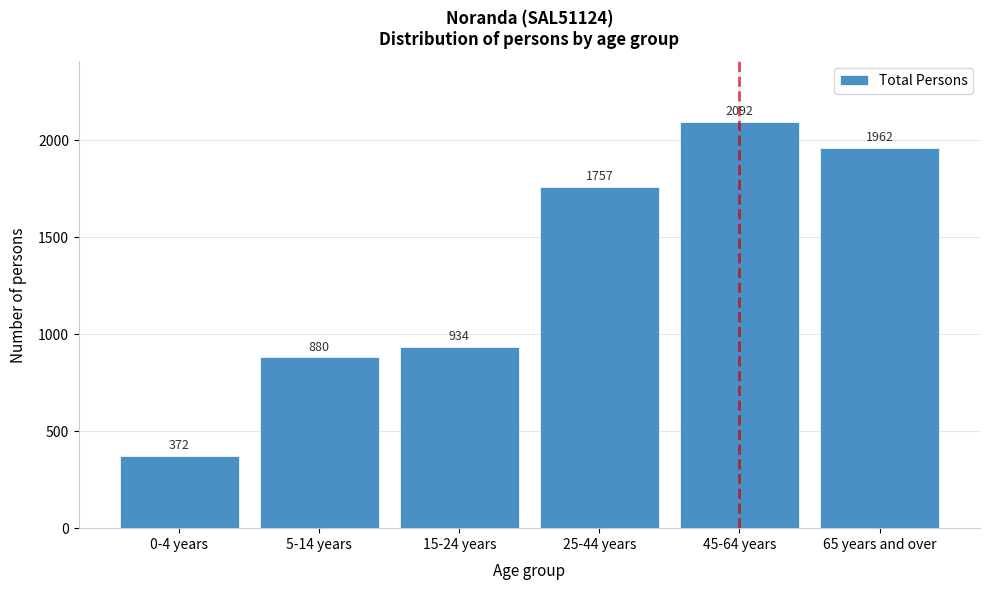

Reading right to left, extract all data points from this chart.

1962	2092	1757	934	880	372